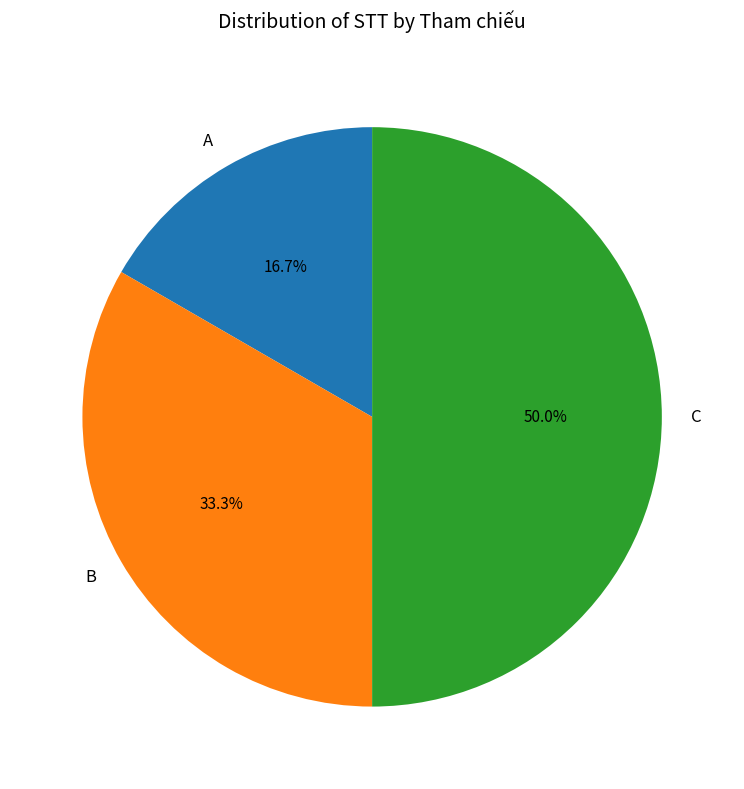

Rank the categories by value from highest to lowest.

C, B, A